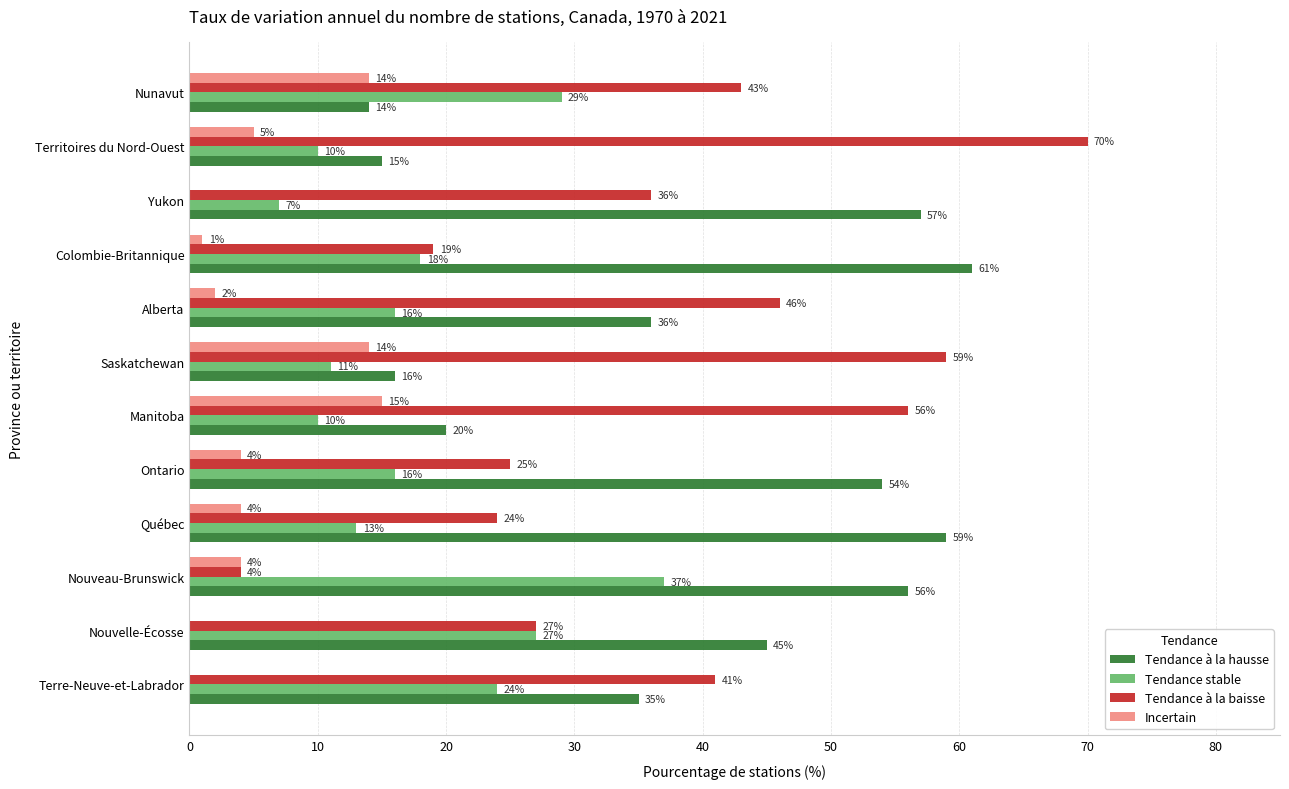

Which series has the largest total across all categories?

Tendance à la hausse